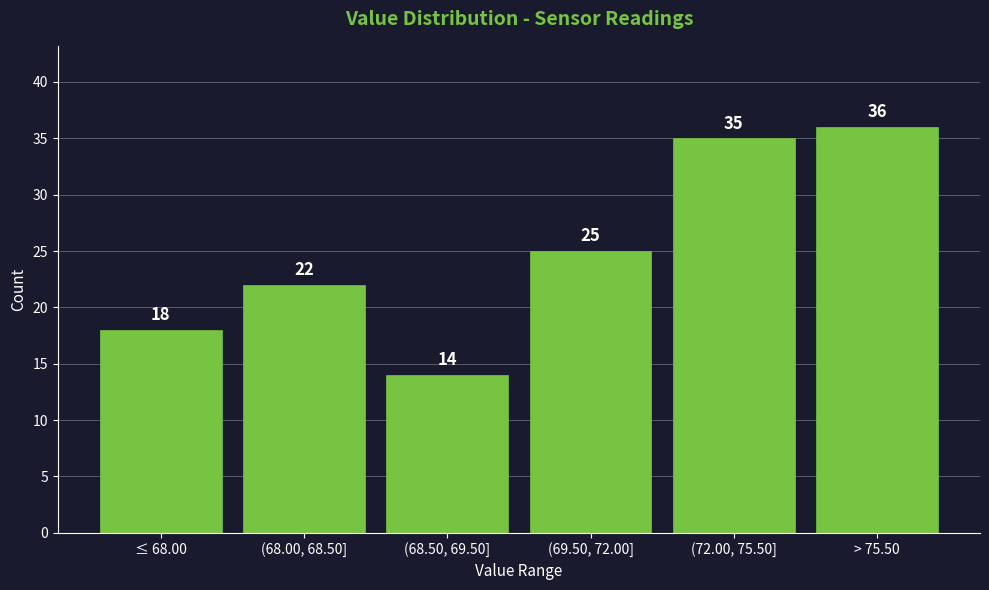

Reading right to left, what are all the values shown in this chart?

> 75.50=36	(72.00, 75.50]=35	(69.50, 72.00]=25	(68.50, 69.50]=14	(68.00, 68.50]=22	≤ 68.00=18